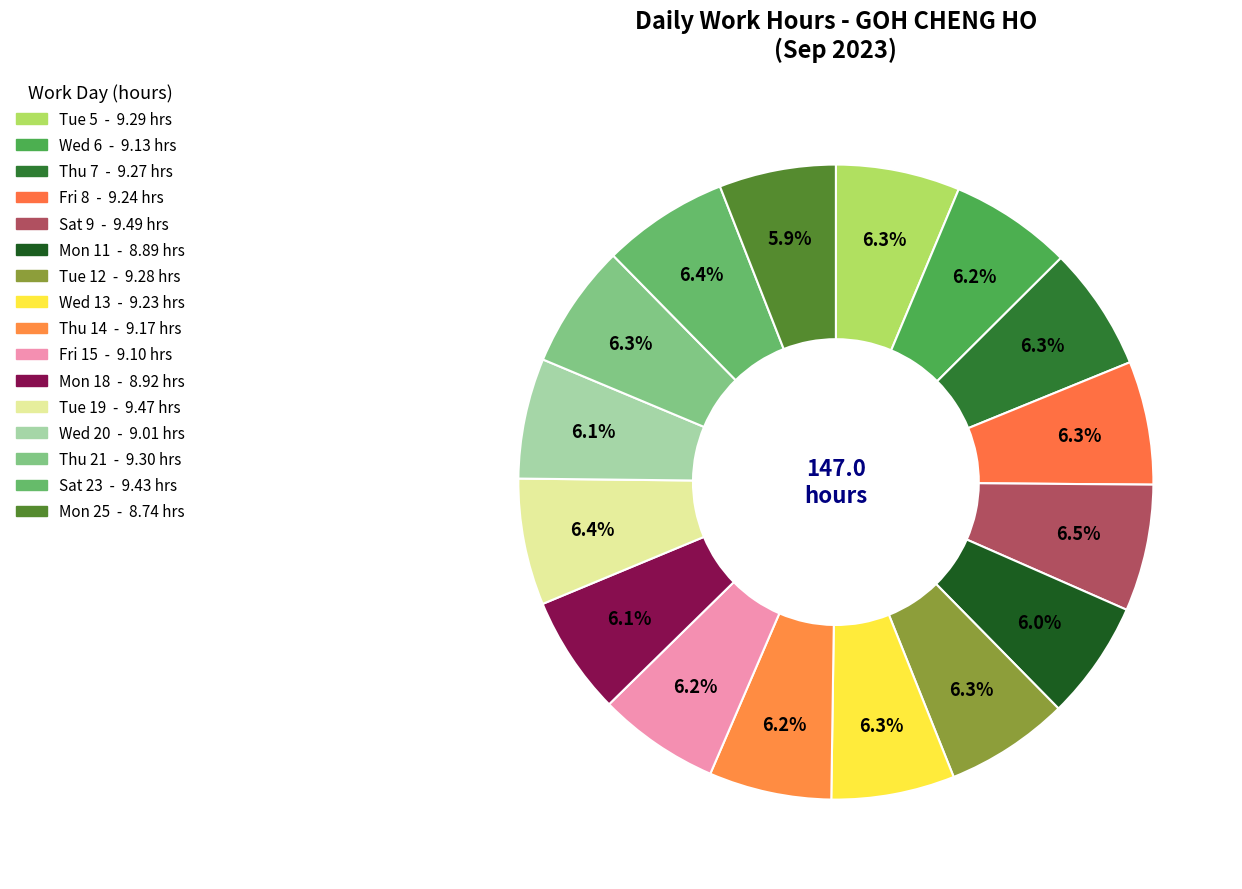

Which slice is the largest?

Sat 9